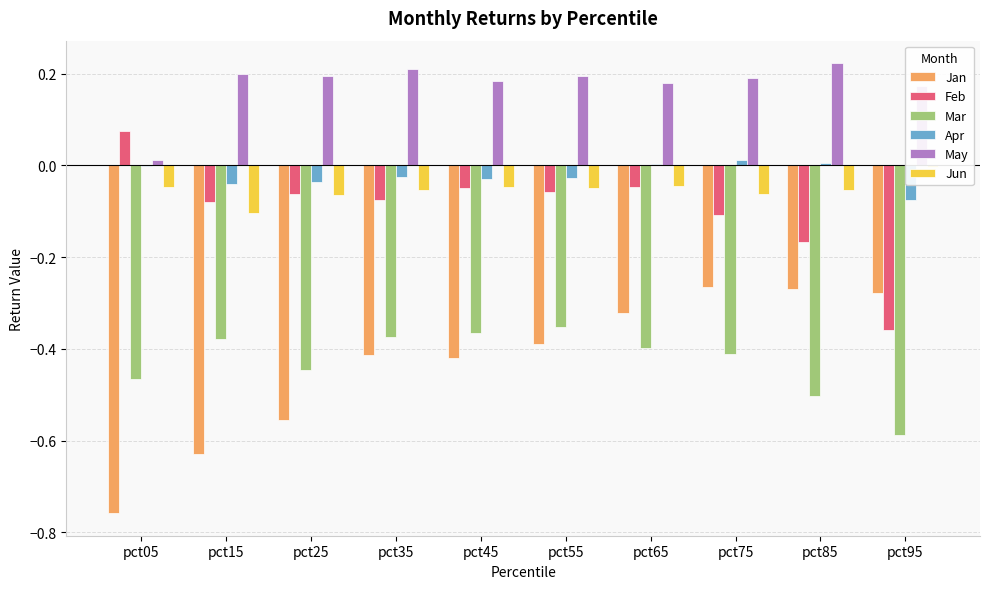

Reading left to right, extract all data points from this chart.

Jan: -0.8	-0.6	-0.6	-0.4	-0.4	-0.4	-0.3	-0.3	-0.3	-0.3
Feb: 0.1	-0.1	-0.1	-0.1	-0.0	-0.1	-0.0	-0.1	-0.2	-0.4
Mar: -0.5	-0.4	-0.4	-0.4	-0.4	-0.4	-0.4	-0.4	-0.5	-0.6
Apr: -0.0	-0.0	-0.0	-0.0	-0.0	-0.0	0.0	0.0	0.0	-0.1
May: 0.0	0.2	0.2	0.2	0.2	0.2	0.2	0.2	0.2	0.2
Jun: -0.0	-0.1	-0.1	-0.1	-0.0	-0.0	-0.0	-0.1	-0.1	-0.0